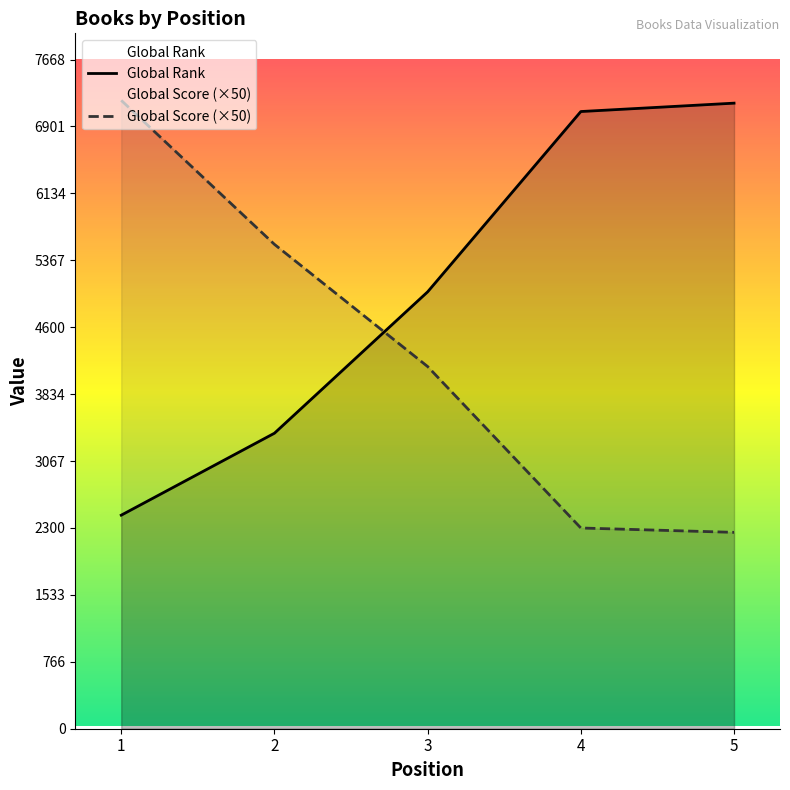

Which has a higher value, 2 or 4?

4